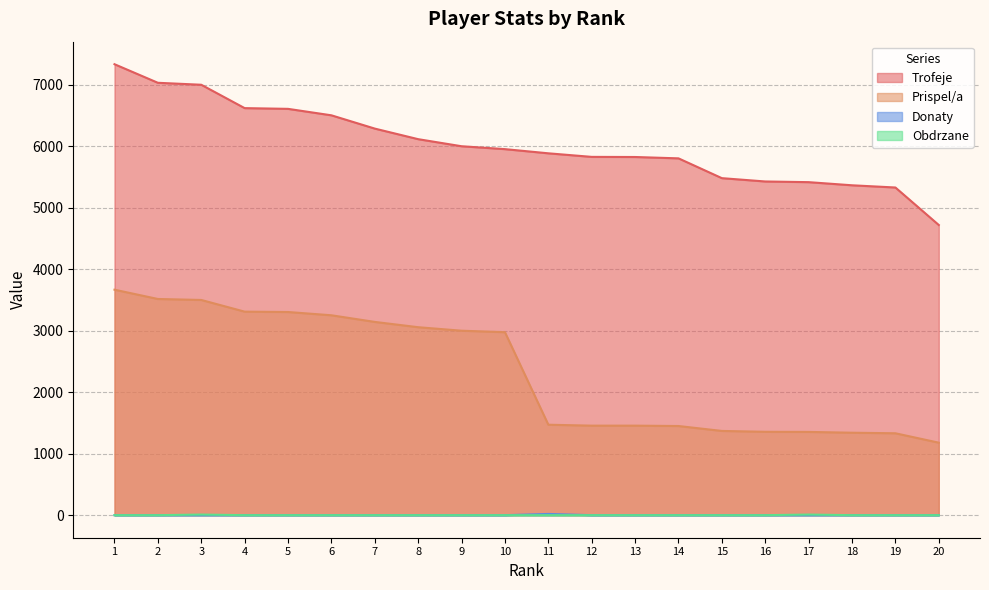

Does the chart display data point markers on the line(s)?

No